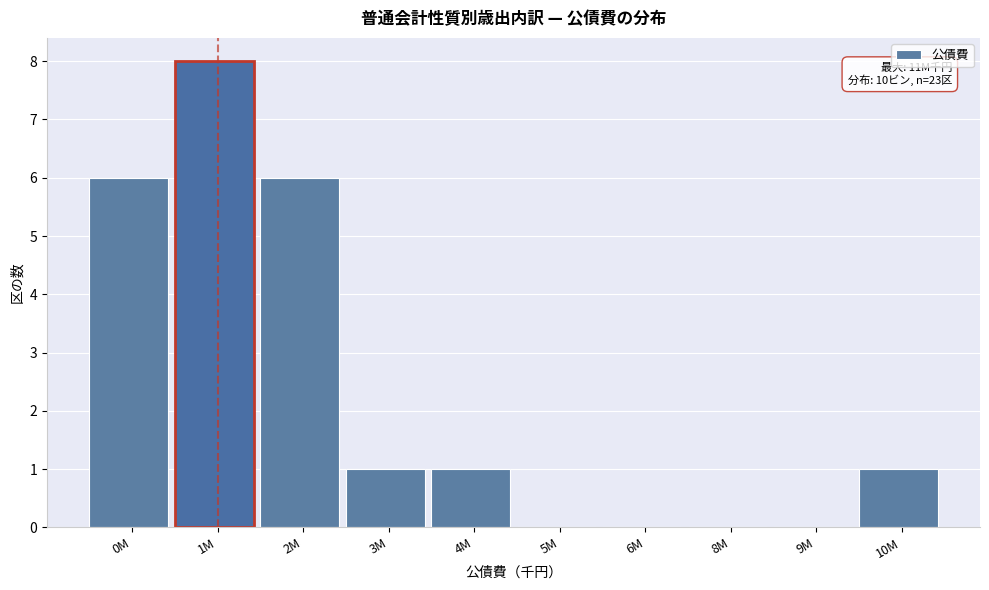

Reading right to left, extract all data points from this chart.

10M=1	9M=0	8M=0	6M=0	5M=0	4M=1	3M=1	2M=6	1M=8	0M=6